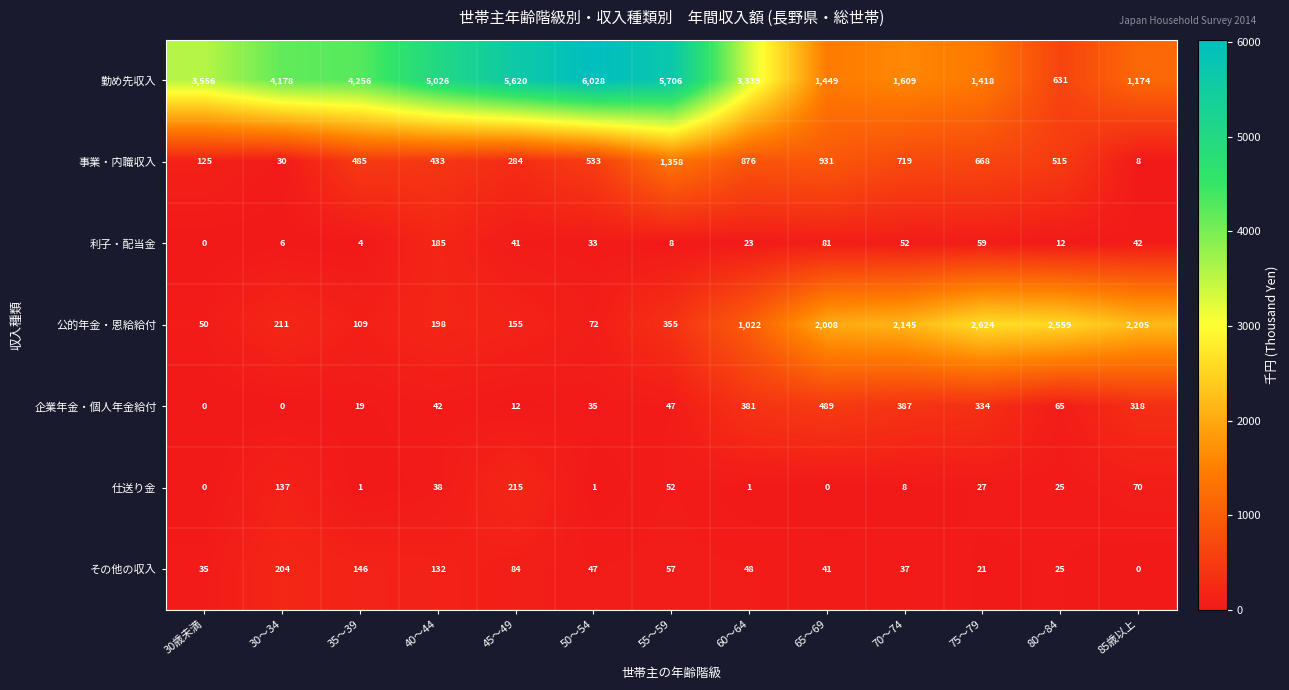

Which category has the highest value across all series?

50～54